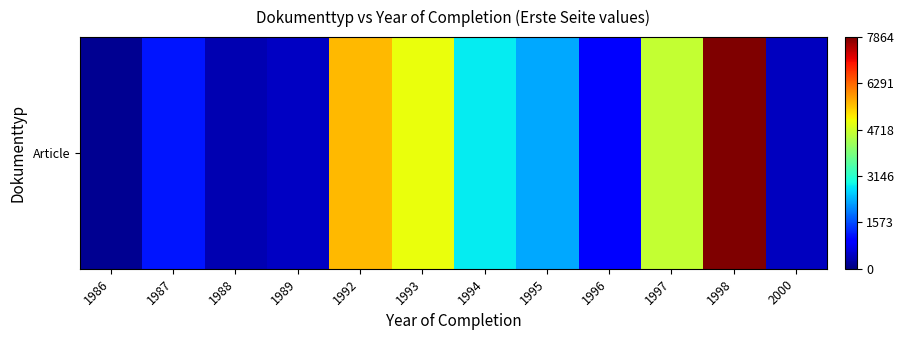

Where is the data nearest to the value 0?

1986